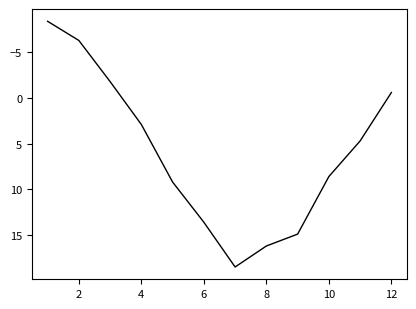

What is the smallest value displayed?

-8.4